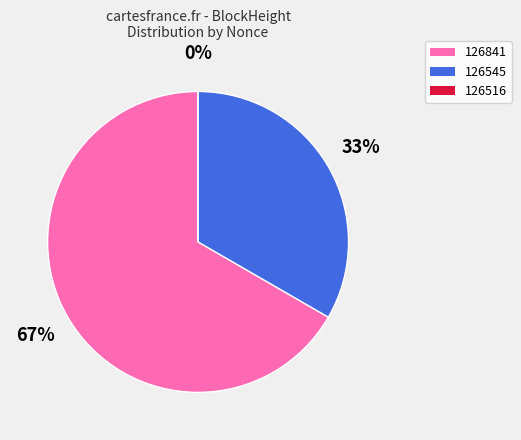

To the nearest percent, what is the difference between the largest and smallest slice percentages?

67%